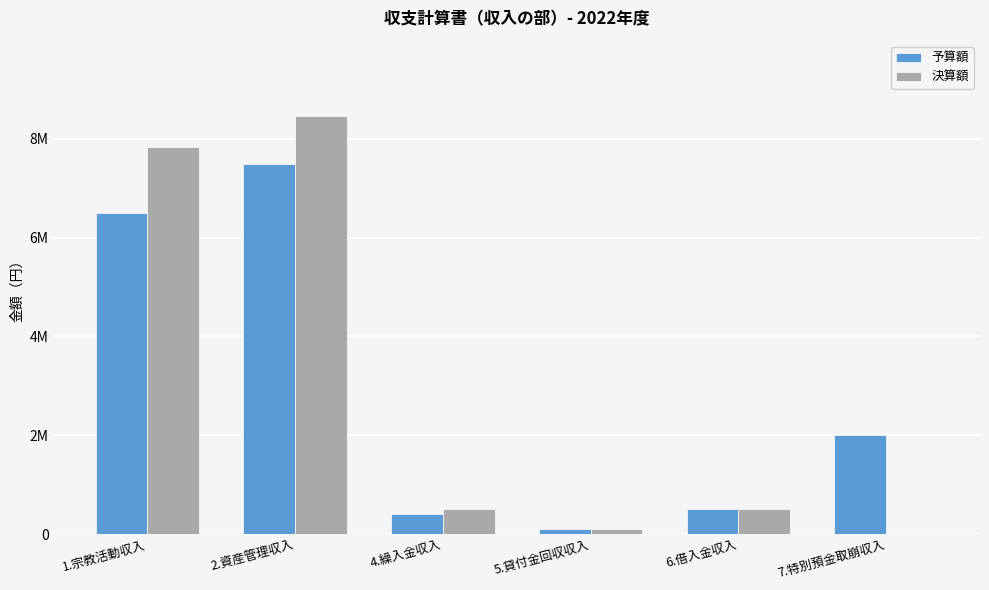

What are all the series names shown in the legend?

予算額, 決算額